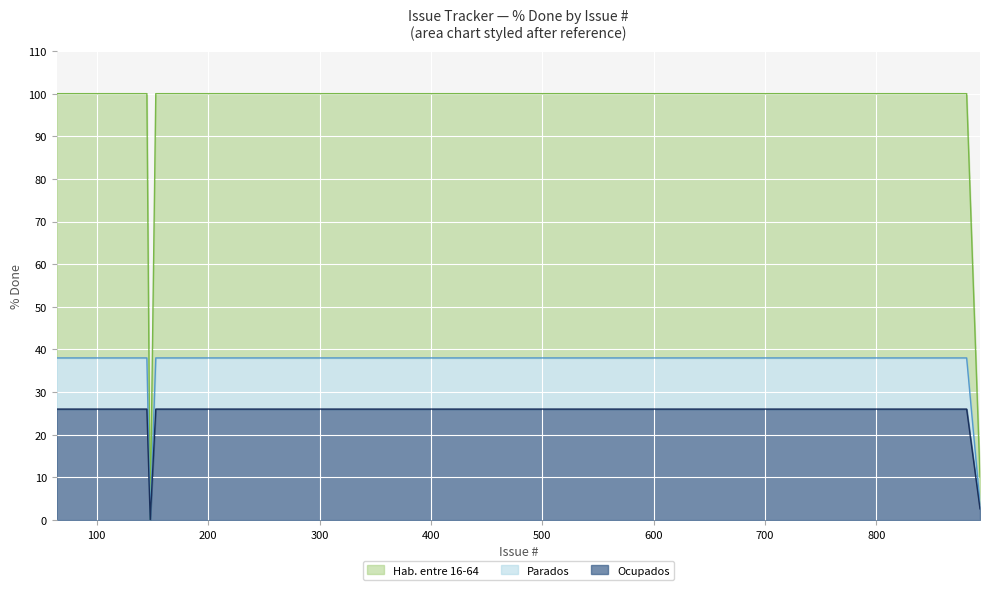

What is the highest value of the Ocupados series?

26.0